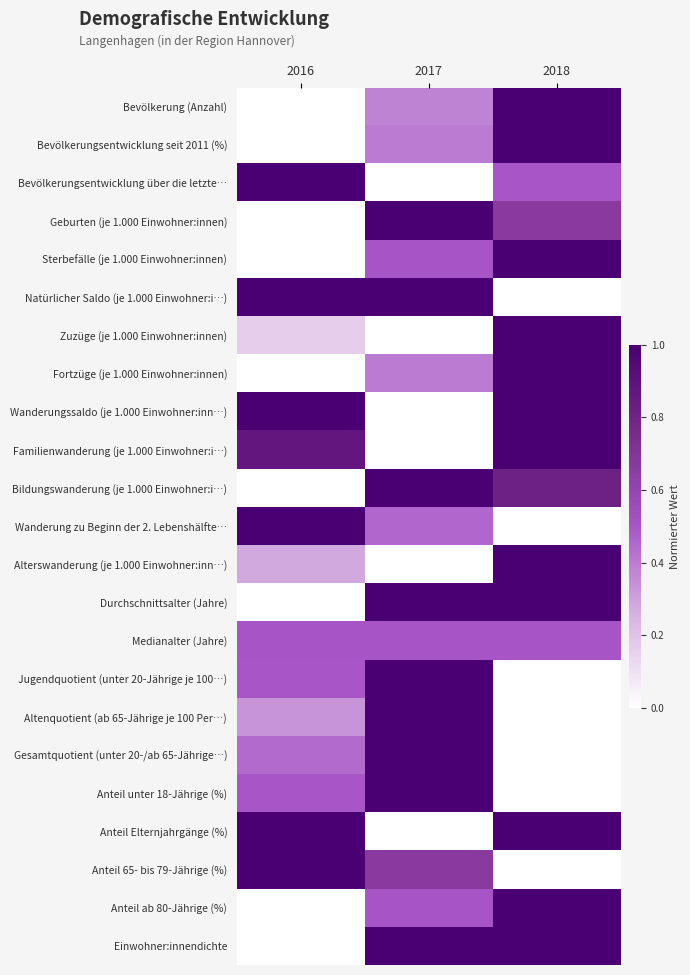

Which series has the widest spread of values?

Bevölkerung (Anzahl)